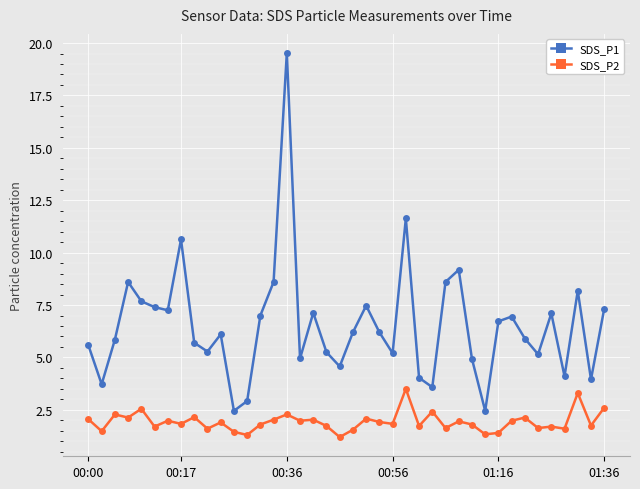

List the series in order of their overall mean, lowest first.

SDS_P2, SDS_P1